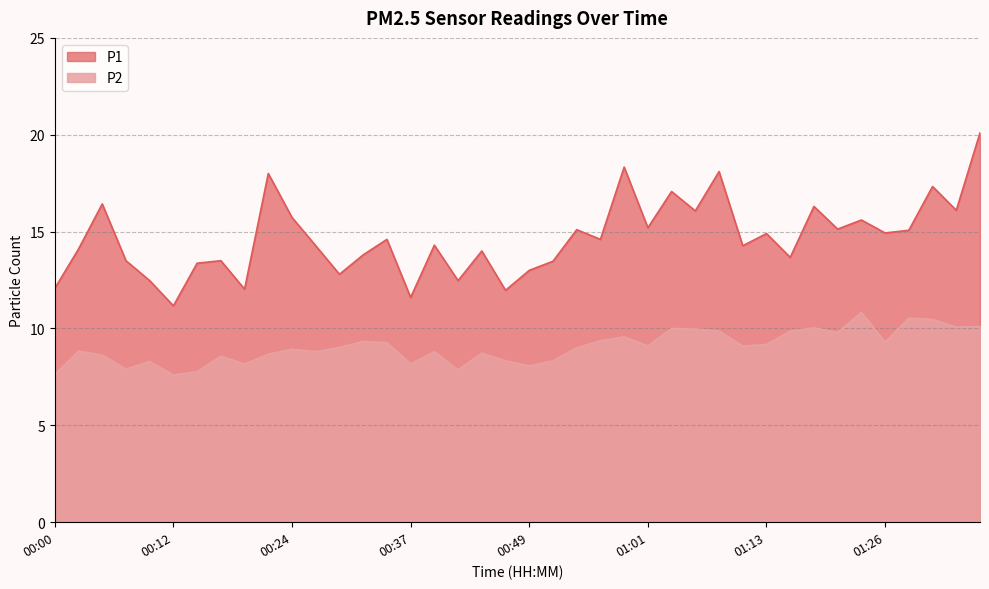

True or false: P1 has a value of 13.7 at 01:16.

True